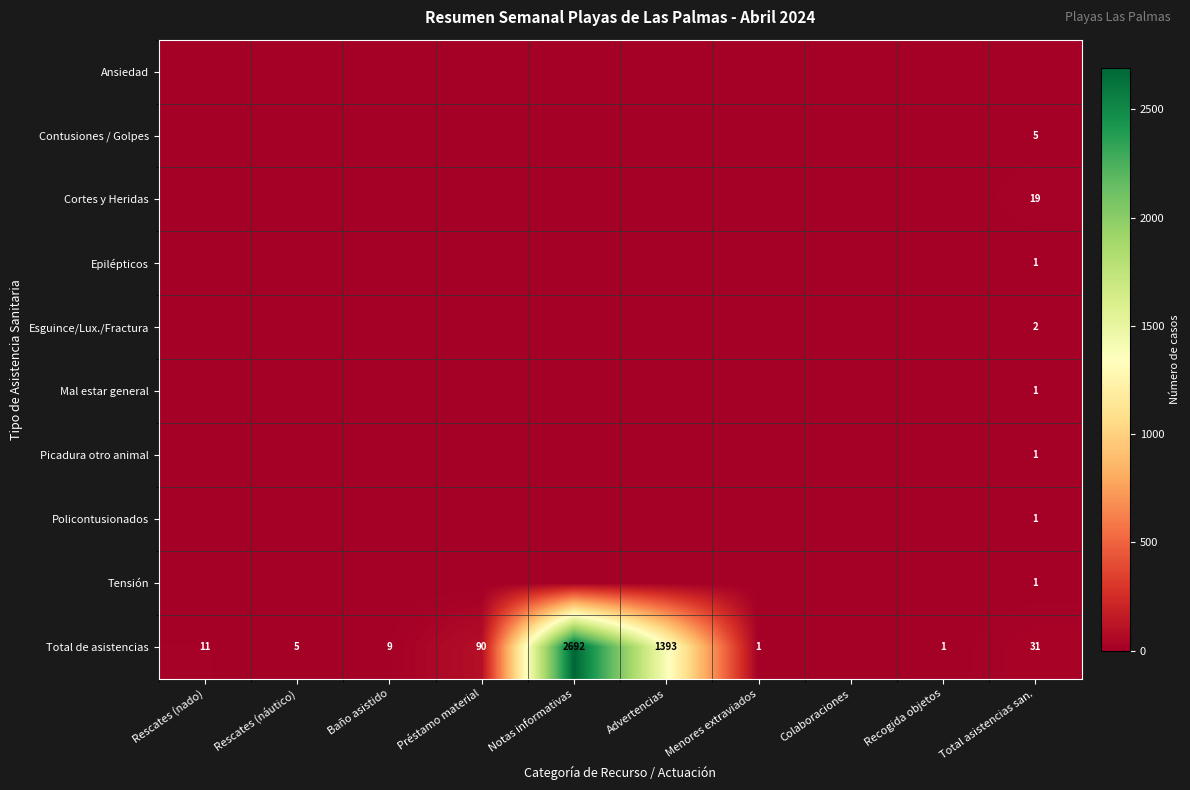

What is the greatest value displayed?

2692